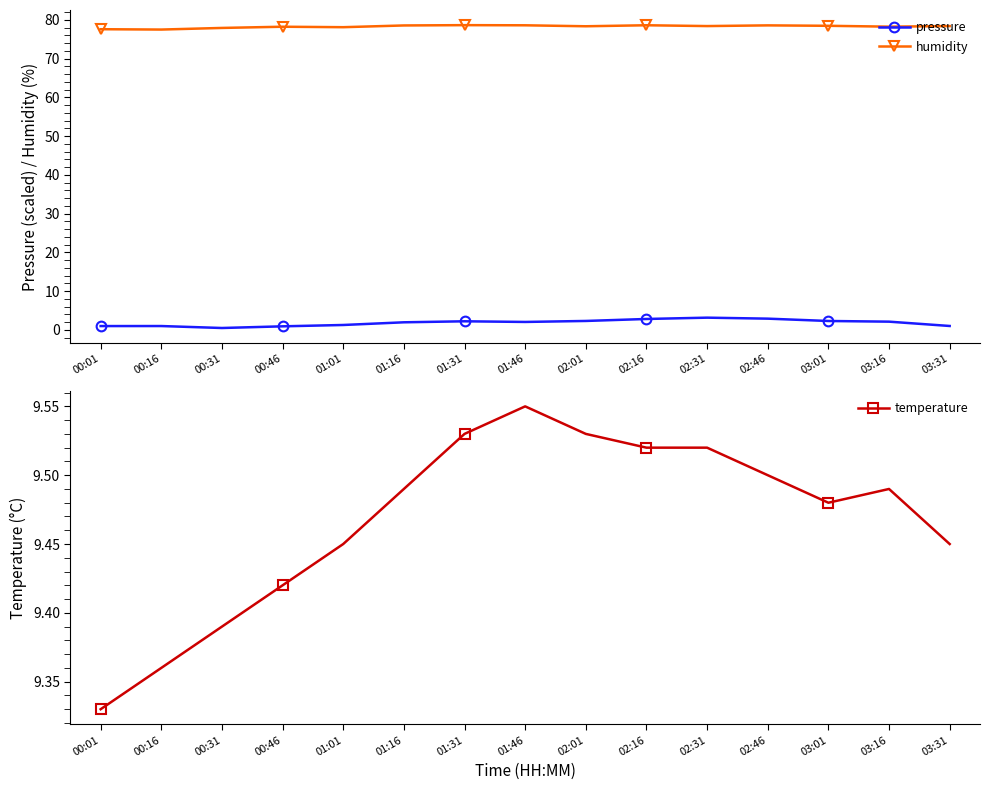

Reading left to right, extract all data points from this chart.

pressure: 00:01=1.0	00:16=1.0	00:31=0.5	00:46=0.9	01:01=1.3	01:16=2.0	01:31=2.2	01:46=2.1	02:01=2.3	02:16=2.8	02:31=3.2	02:46=2.9	03:01=2.3	03:16=2.1	03:31=1.0
humidity: 00:01=77.6	00:16=77.5	00:31=78.0	00:46=78.3	01:01=78.1	01:16=78.6	01:31=78.7	01:46=78.6	02:01=78.4	02:16=78.6	02:31=78.4	02:46=78.6	03:01=78.5	03:16=78.3	03:31=78.4
temperature: 00:01=9.3	00:16=9.4	00:31=9.4	00:46=9.4	01:01=9.4	01:16=9.5	01:31=9.5	01:46=9.6	02:01=9.5	02:16=9.5	02:31=9.5	02:46=9.5	03:01=9.5	03:16=9.5	03:31=9.4